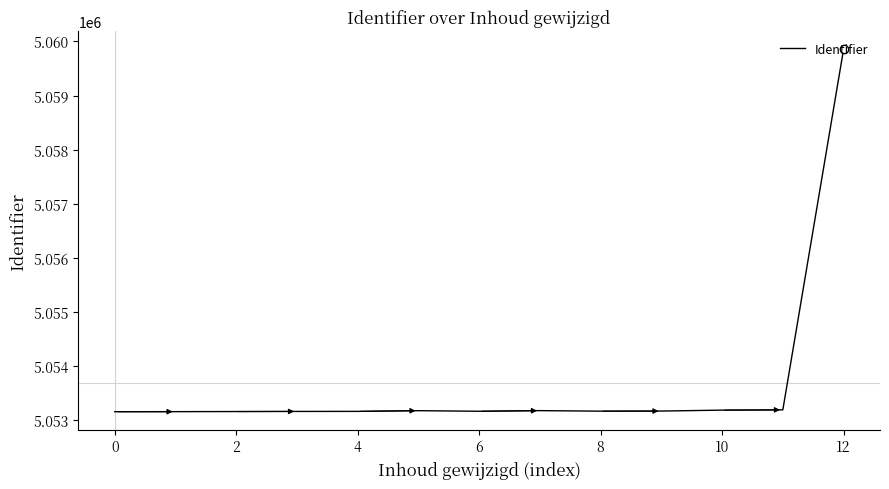

What is the greatest value displayed?

5059852